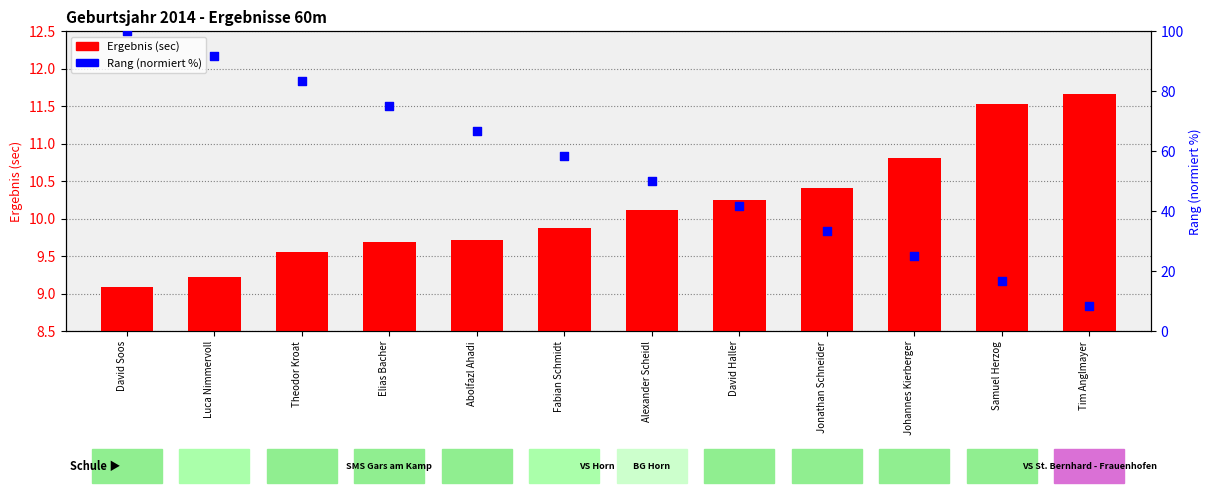

What is the total value across all series at Jonathan Schneider?

43.7